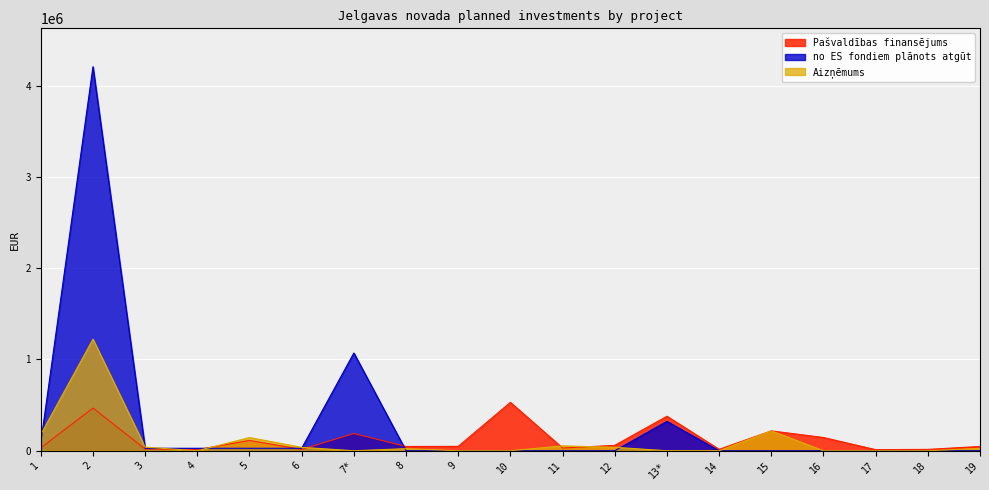

What is the label of the 17th point from the left?

17